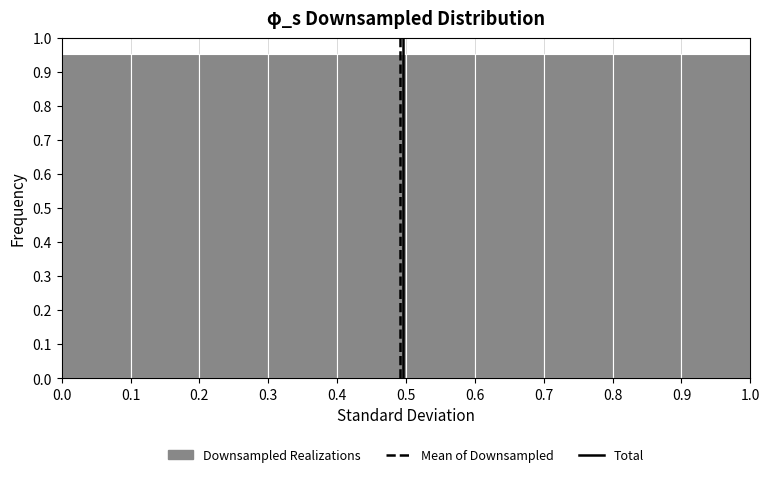

Reading left to right, transcribe this chart: for each bar, give the range it covers on the x-axis and its height. The values are not printed on the chart, so give them approximately, as read against the axis.

0.0 to 0.1: 0.95
0.1 to 0.2: 0.95
0.2 to 0.3: 0.95
0.3 to 0.4: 0.95
0.4 to 0.5: 0.95
0.5 to 0.6: 0.95
0.6 to 0.7: 0.95
0.7 to 0.8: 0.95
0.8 to 0.9: 0.95
0.9 to 1.0: 0.95